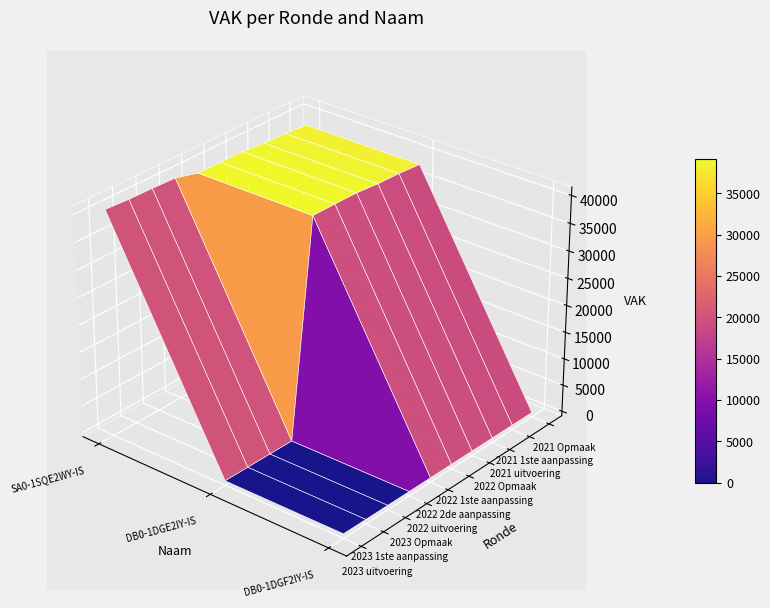

Rank the series at 2022 1ste aanpassing from highest to lowest value.

SA0-1SQE2WY-IS, DB0-1DGE2IY-IS, DB0-1DGF2IY-IS